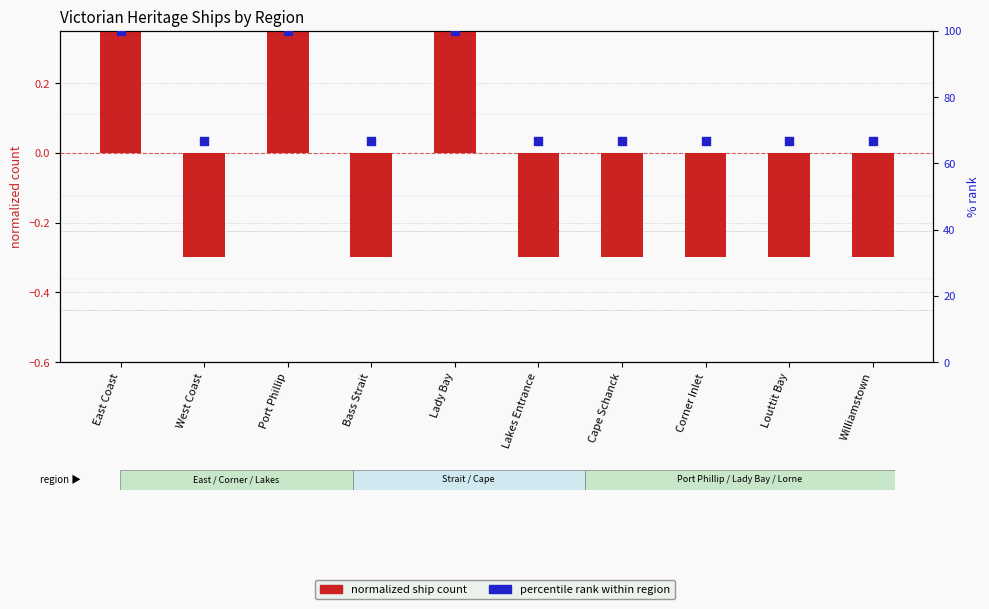

At which category is the sum across all series the highest?

East Coast